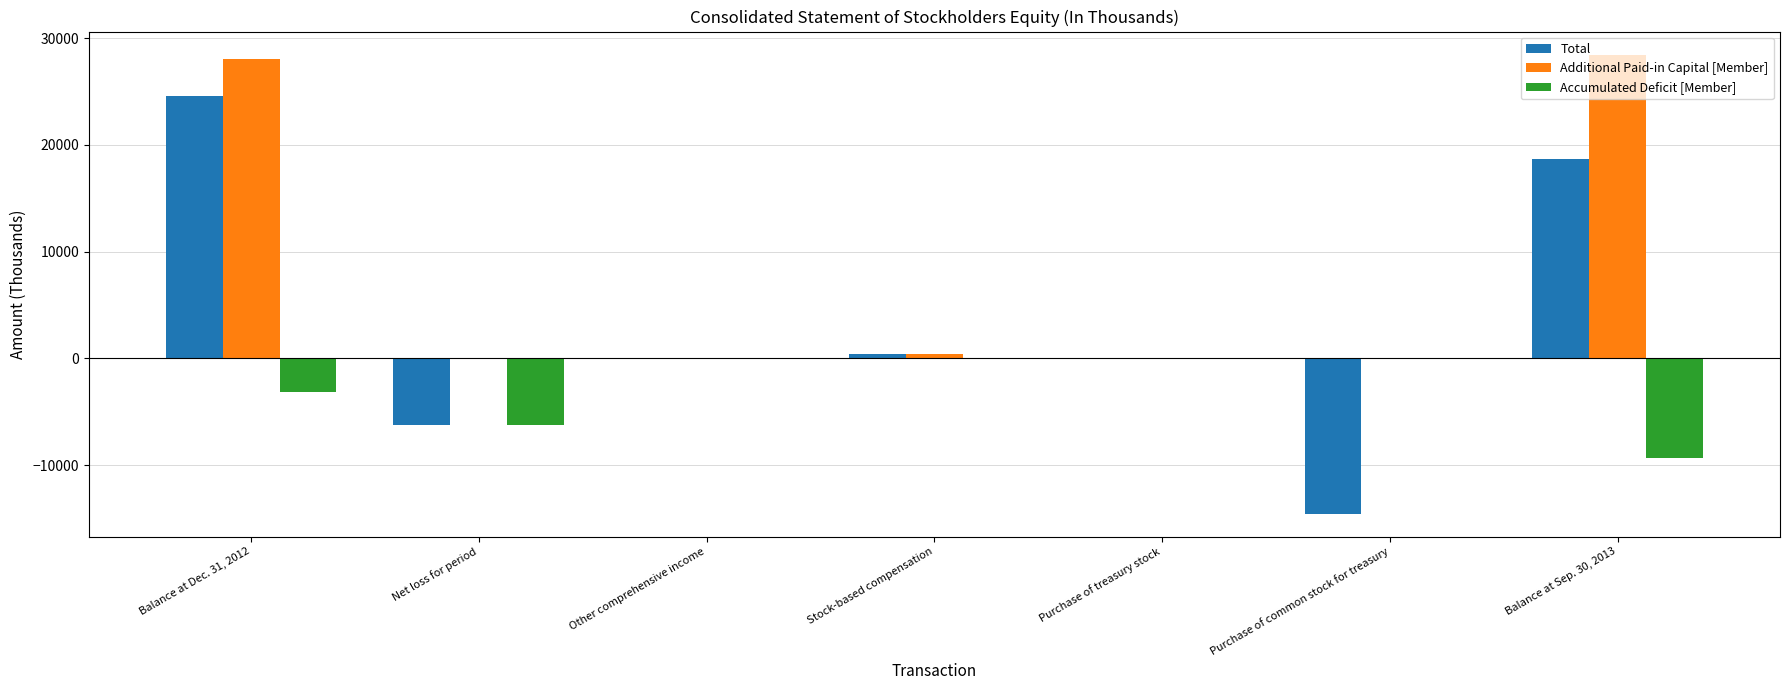

What is the difference between the Total values at Other comprehensive income and Balance at Sep. 30, 2013?

18675